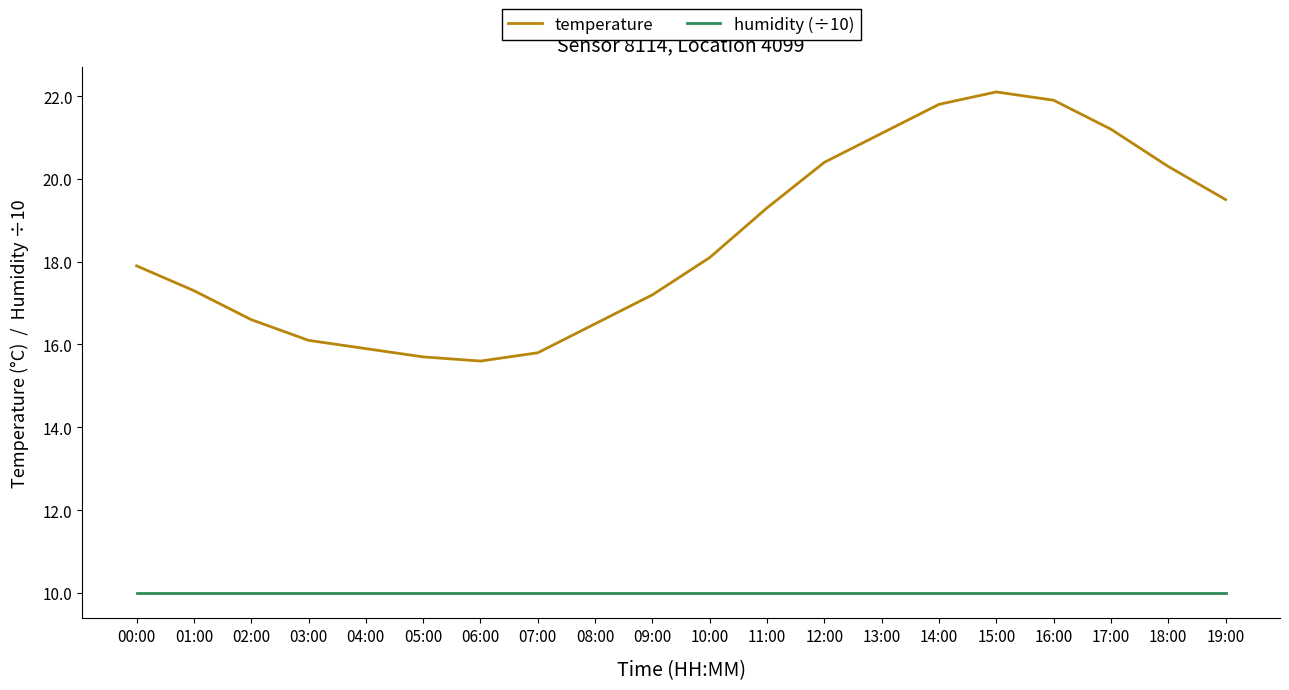

At which category does temperature reach its first local peak?

15:00